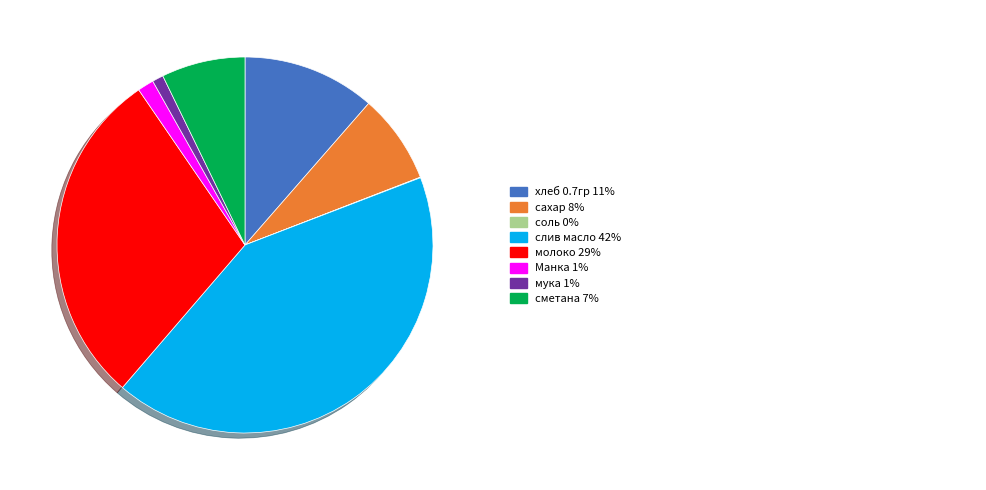

Does any single category account for the majority?

No